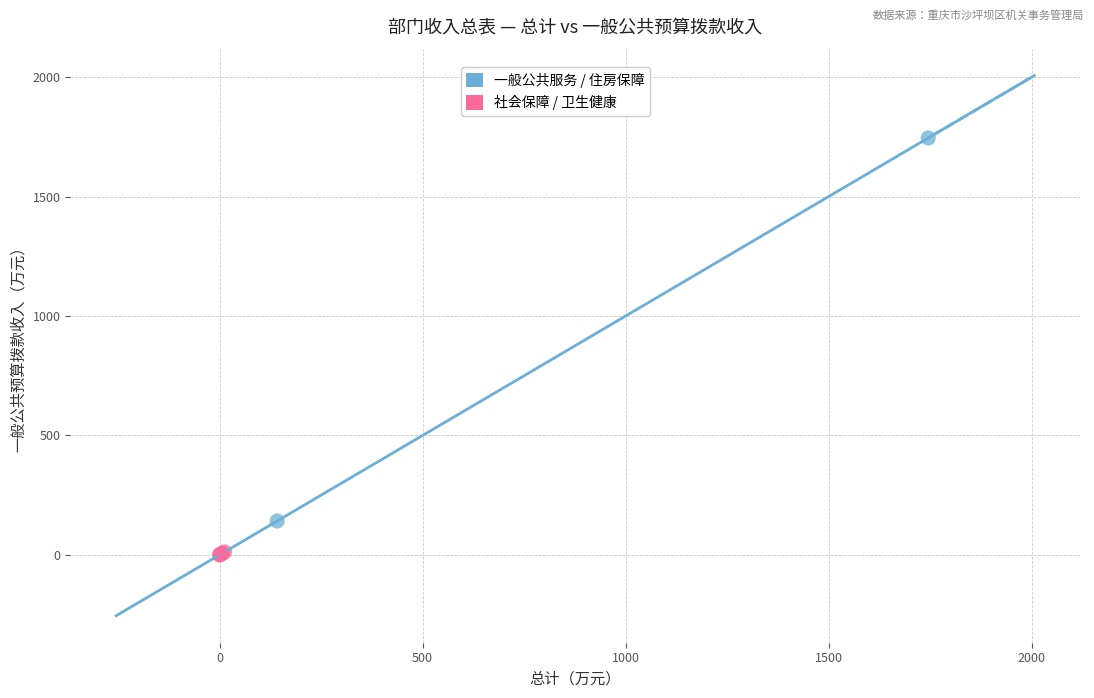

Which series reaches the maximum Y coordinate?

一般公共服务 / 住房保障